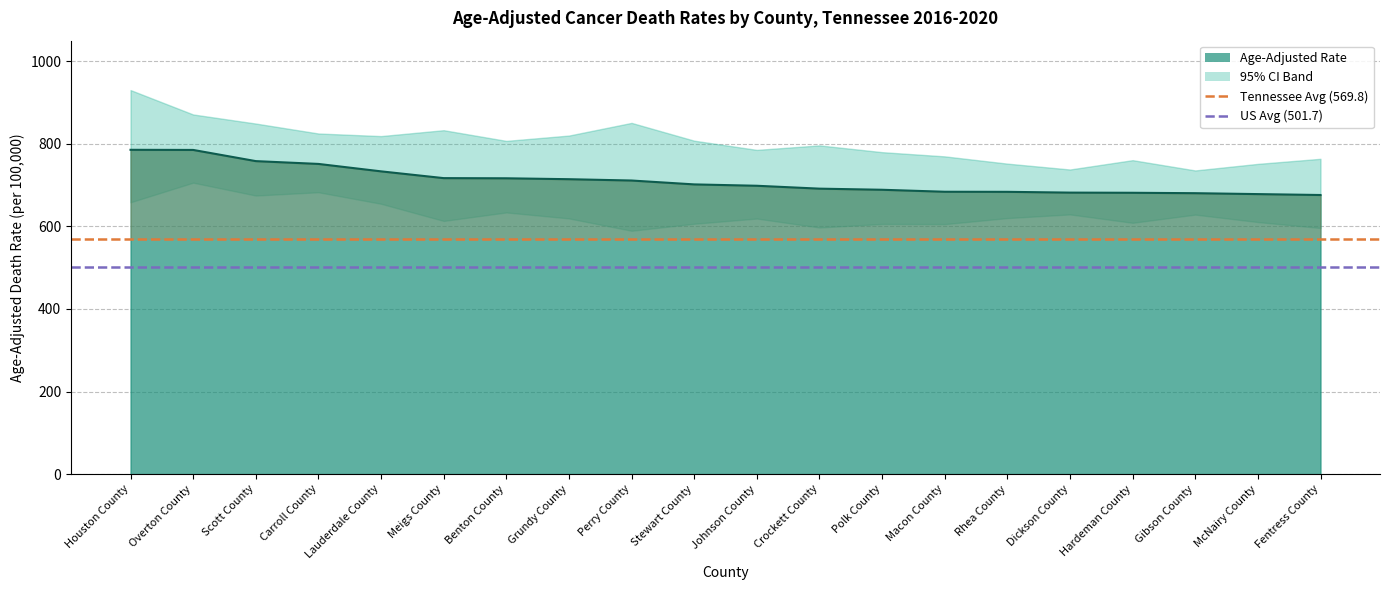

Which category has the highest value across all series?

Houston County